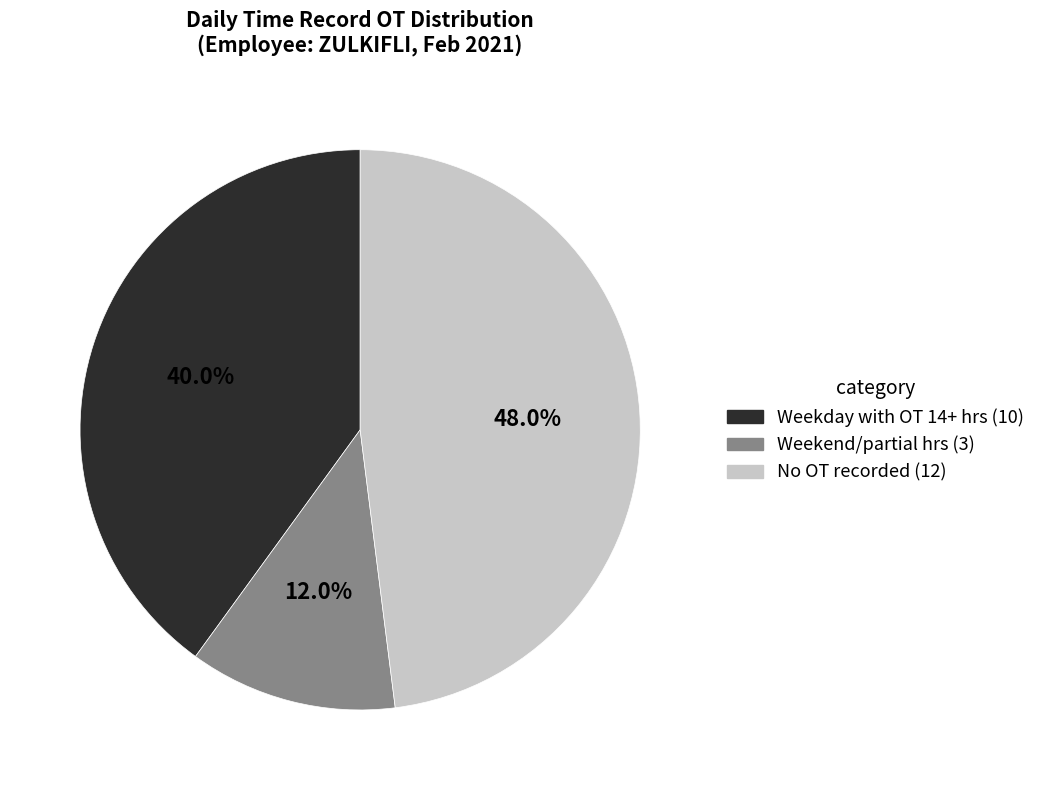

Is there a majority slice in this chart?

No